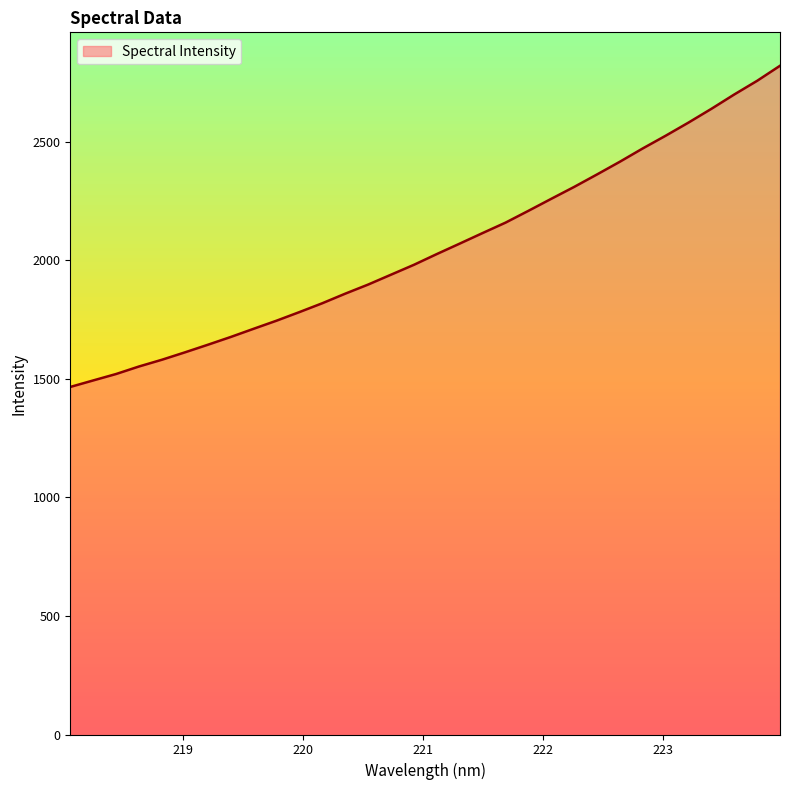

What is the difference between the maximum and minimum values?

1355.0